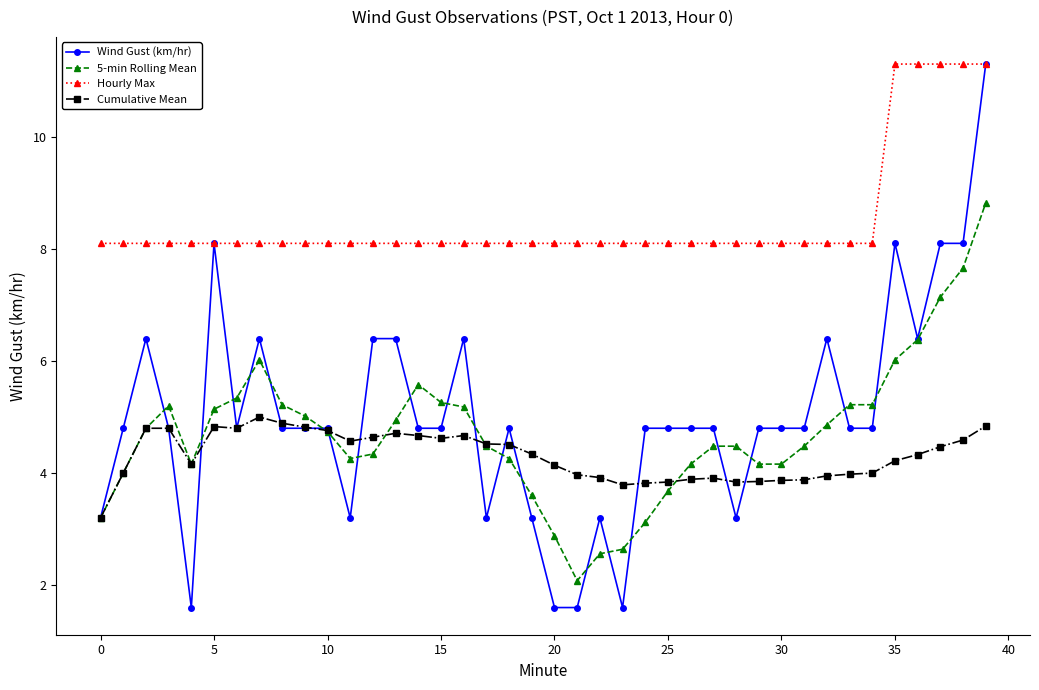

What is the average value of the Wind Gust (km/hr) series?

5.0